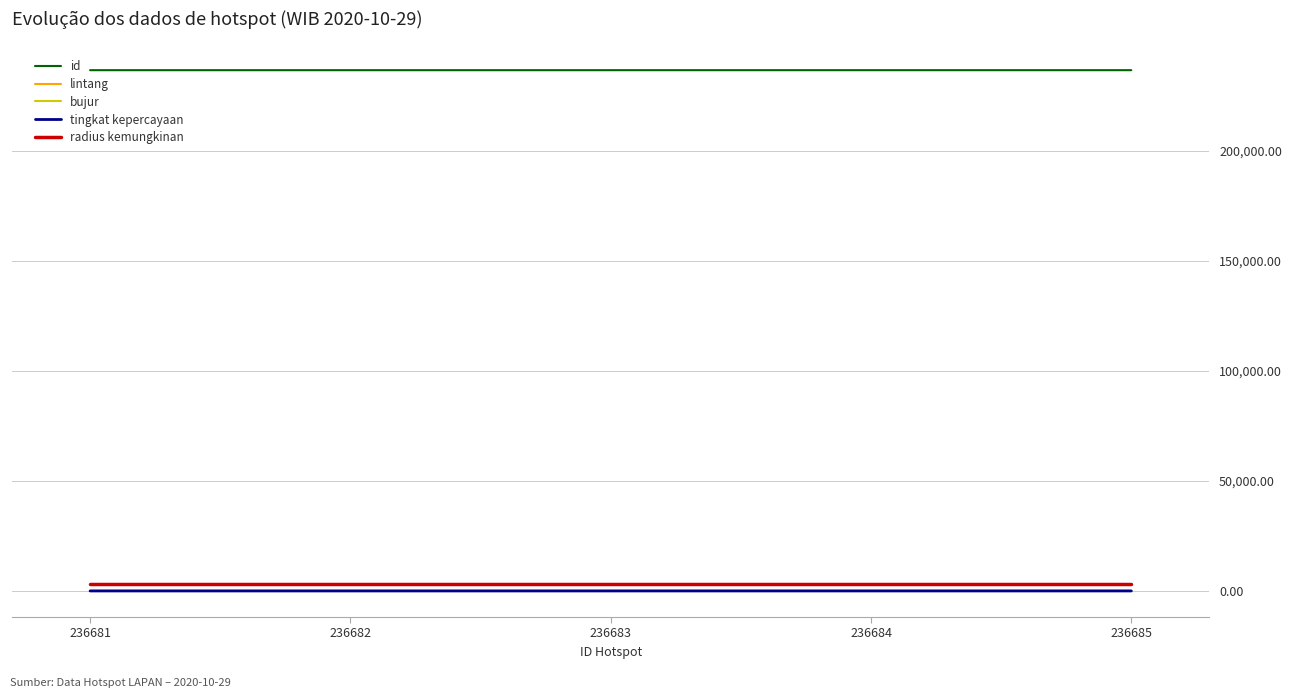

Which series has the largest total across all categories?

id